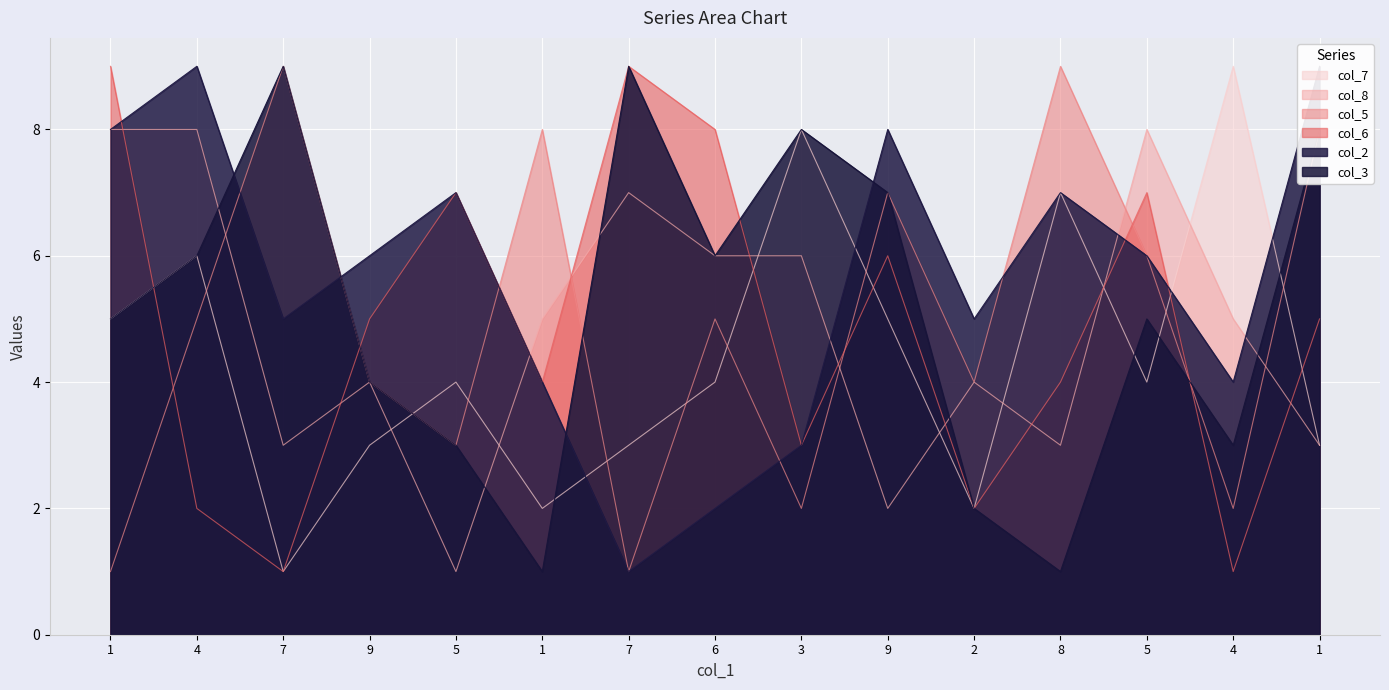

What is the difference between the highest and lowest values at 3?

6